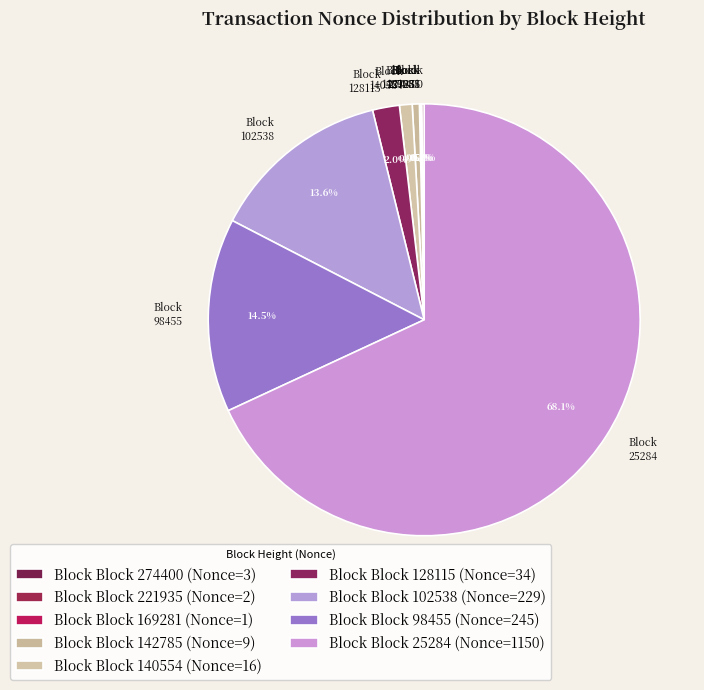

How much of the chart is everything except Block 142785?

99.5%